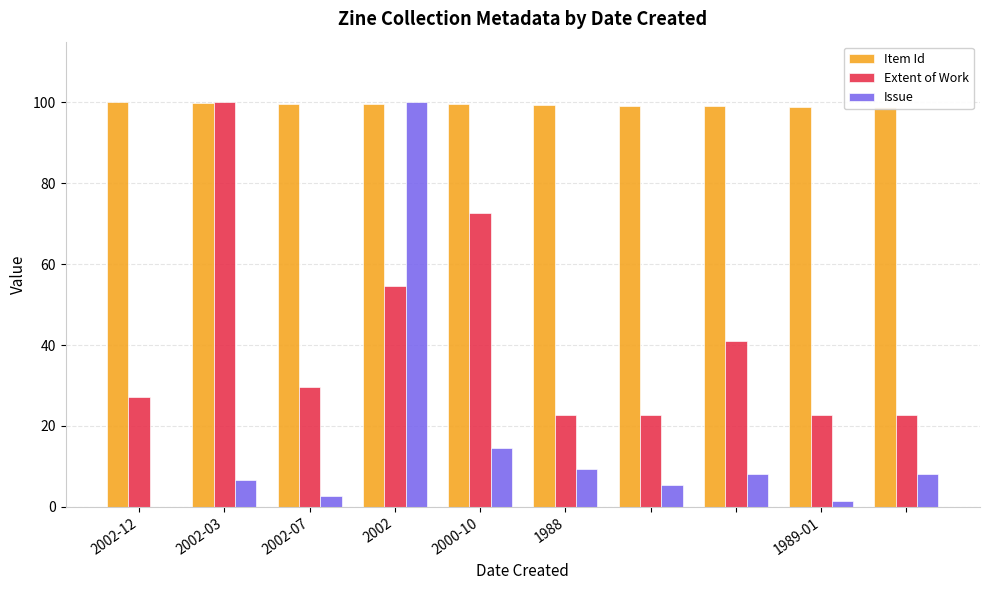

Is it true that Item Id equals 53.7 at 7?

False